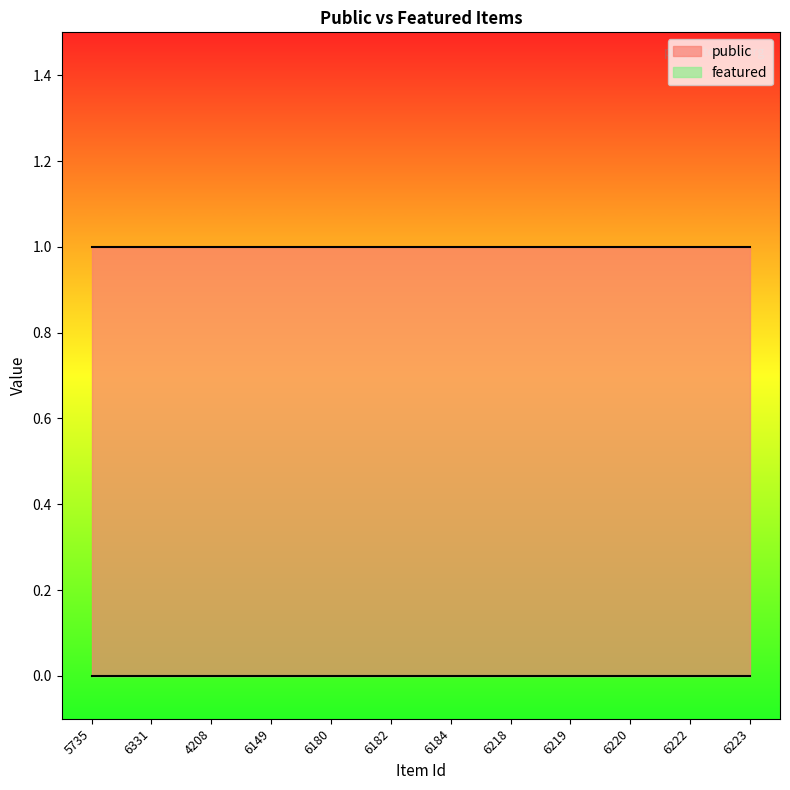

At which category is the sum across all series the highest?

5735